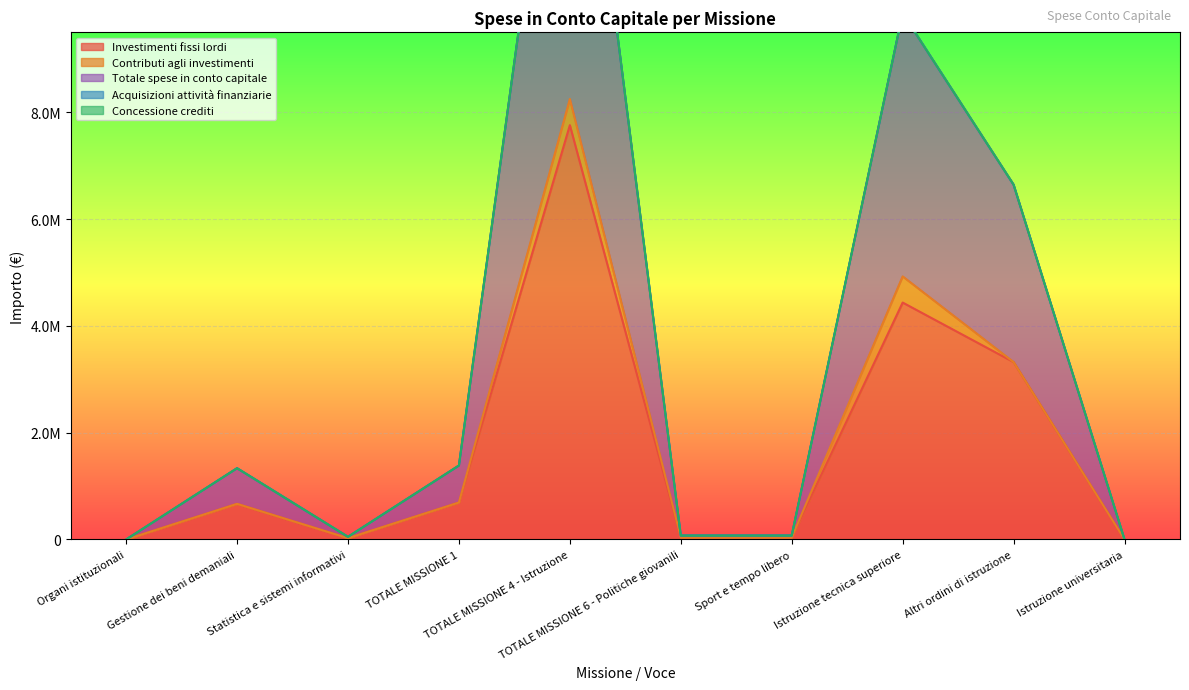

Which category has the lowest value in the Investimenti fissi lordi series?

Organi istituzionali